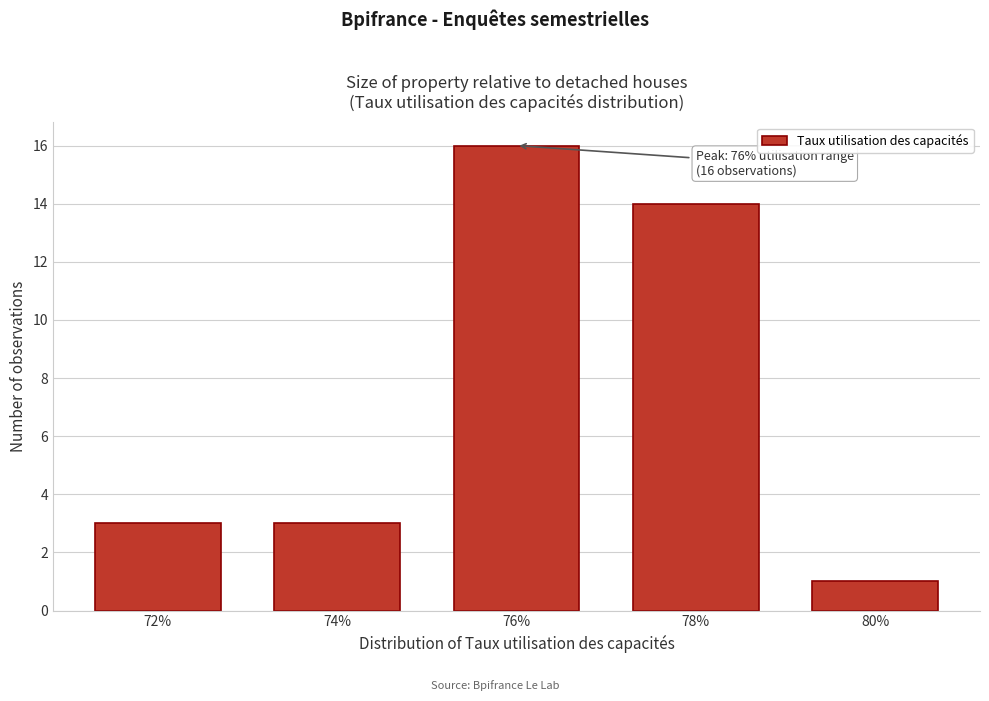

Reading left to right, what are all the values shown in this chart?

3	3	16	14	1